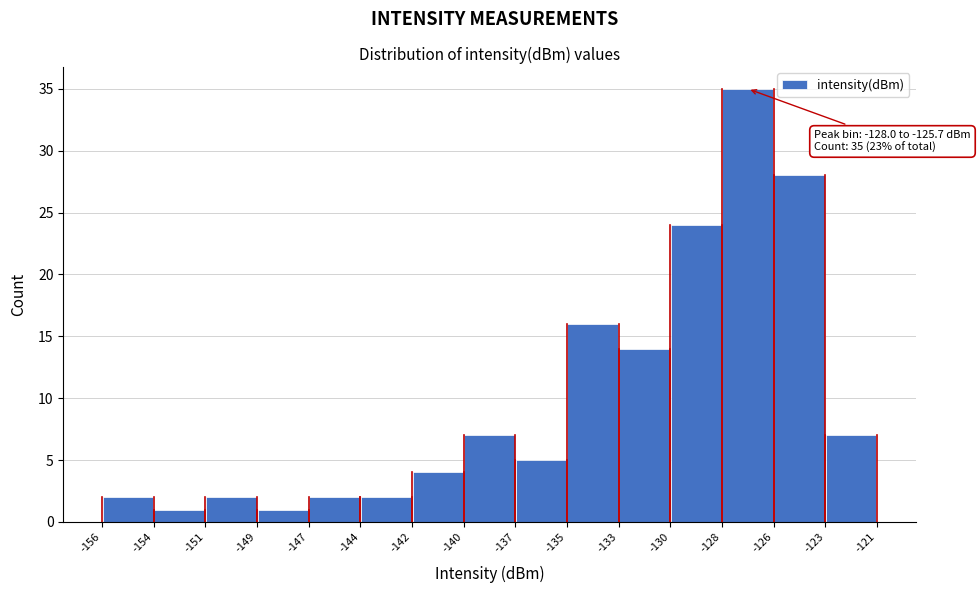

Which range on the x-axis has the tallest bar?

-128 to -126